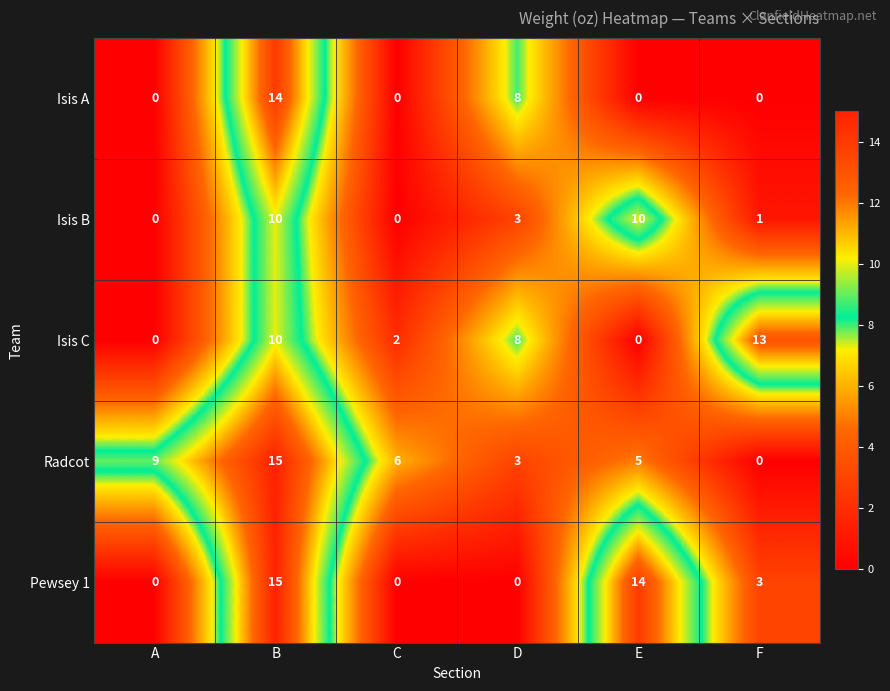

What is the difference between the highest and lowest values at E?

14